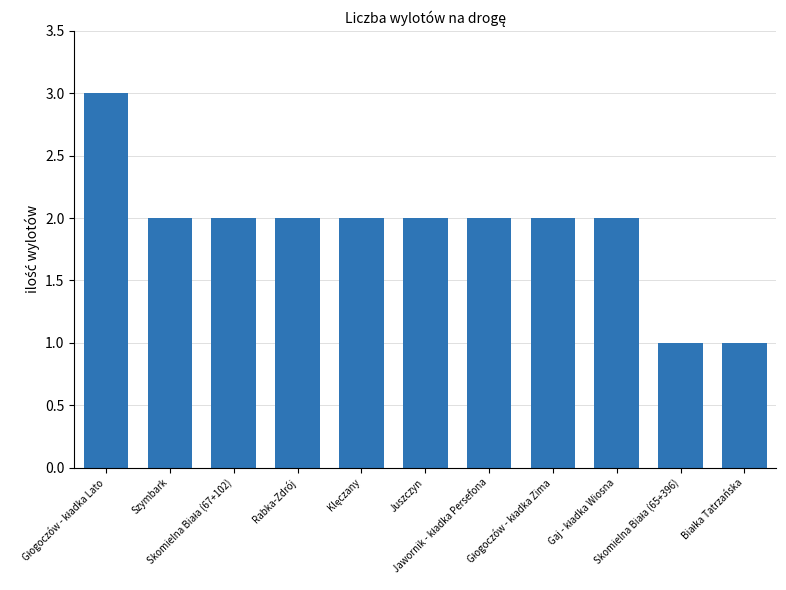

Reading right to left, extract all data points from this chart.

1	1	2	2	2	2	2	2	2	2	3